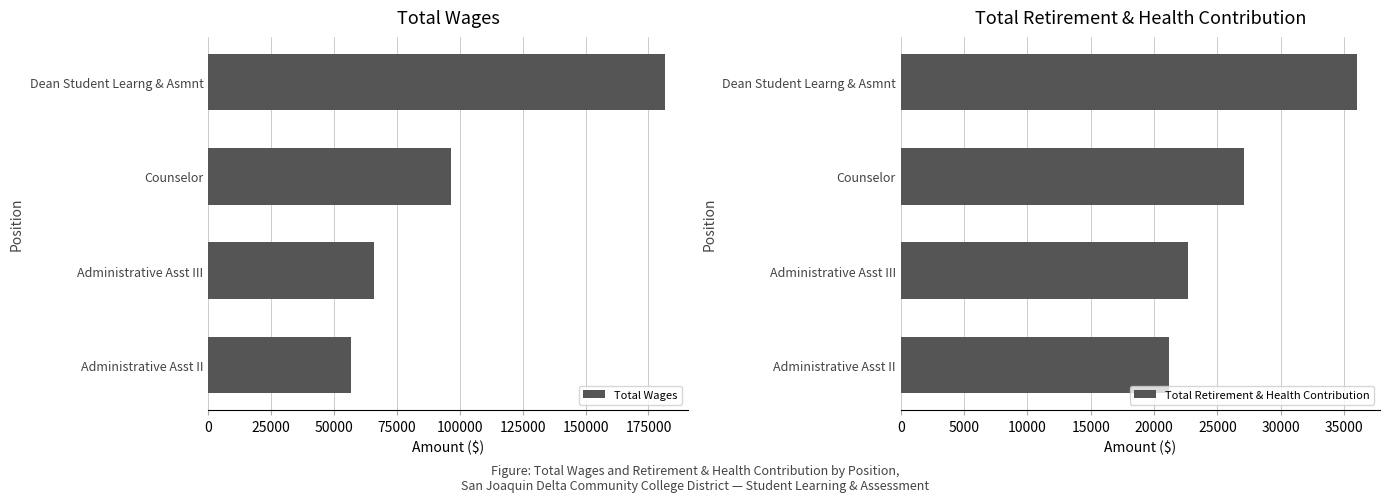

Which series has the widest spread of values?

Total Wages